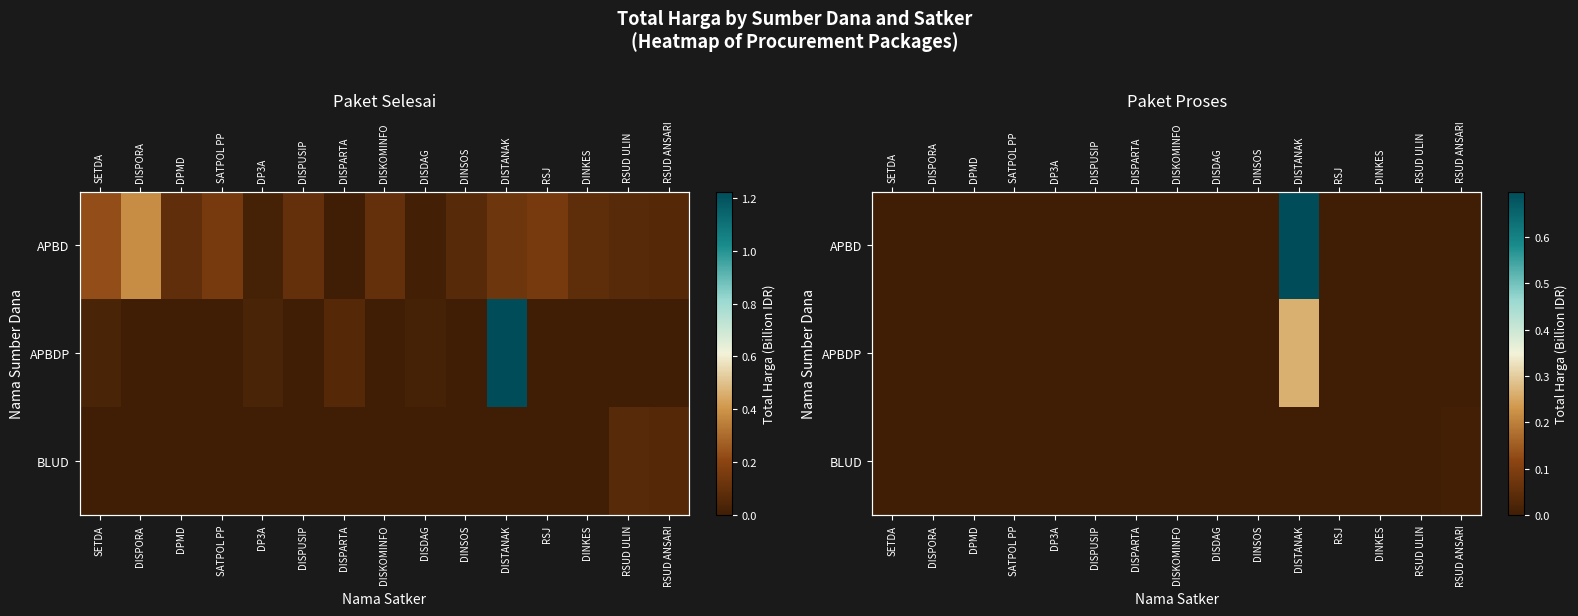

Rank the series by their average value, from highest to lowest.

APBD, APBDP, BLUD